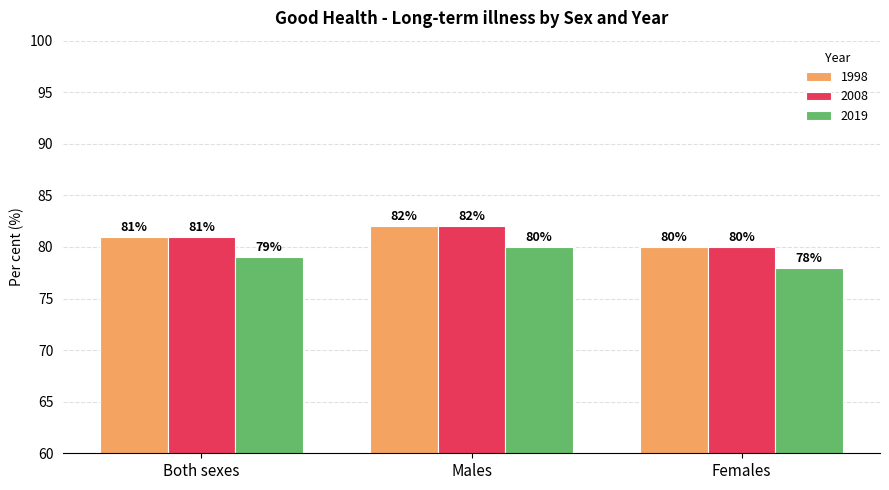

What is the sum of all 2008 values?

243